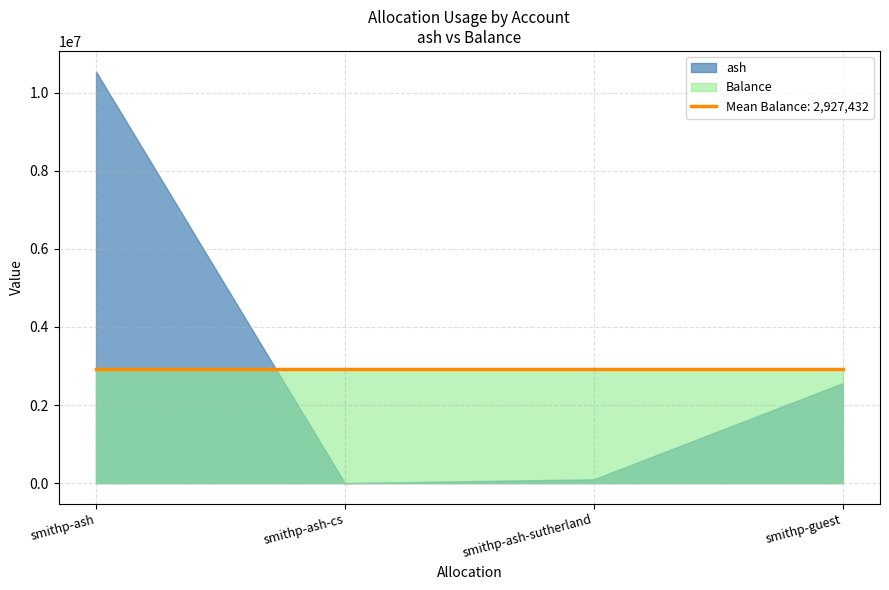

How many data points does each series have?

4